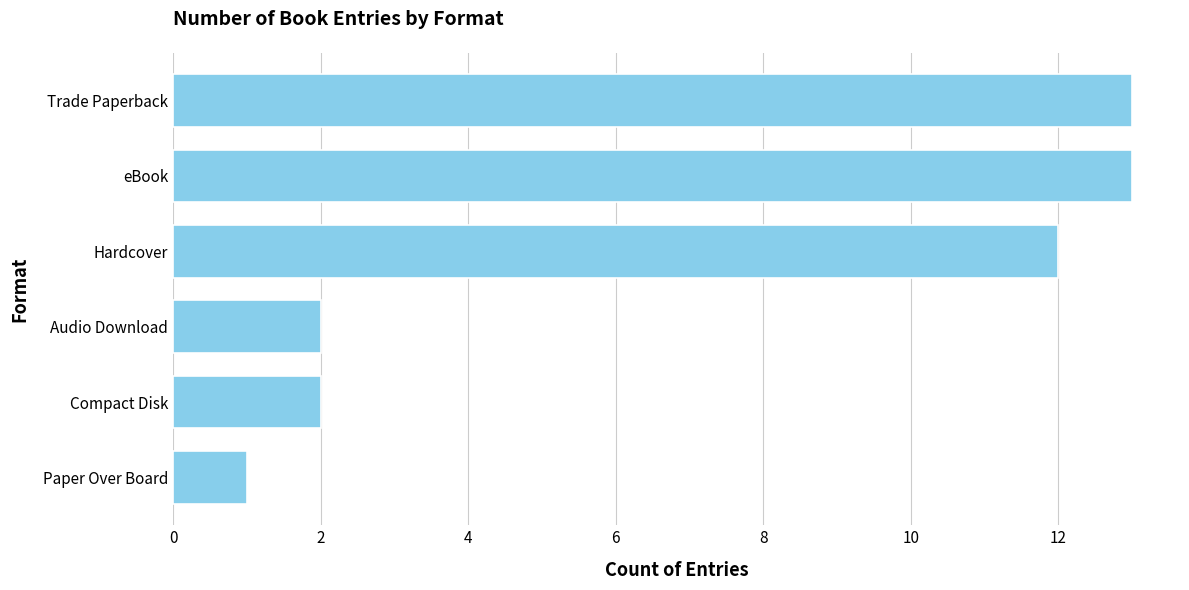

What is the average value?

7